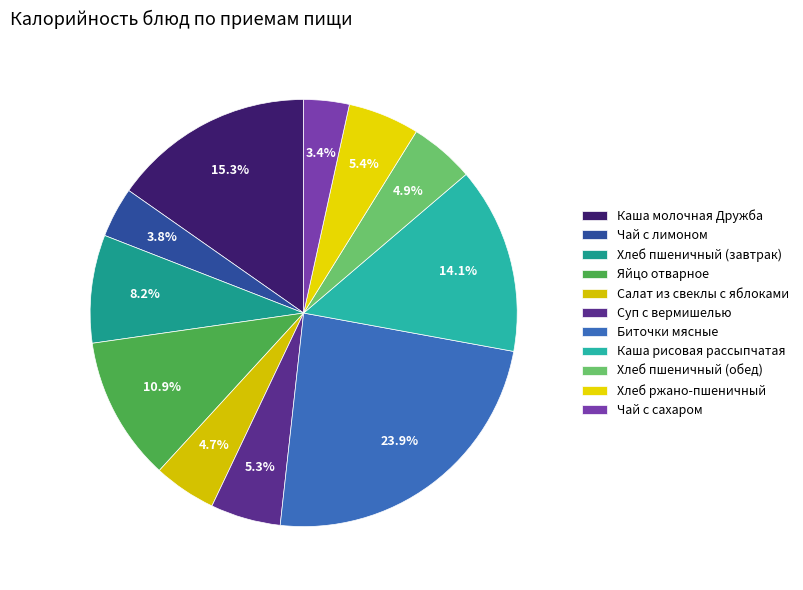

Does Чай с лимоном represent more than half of the total?

No